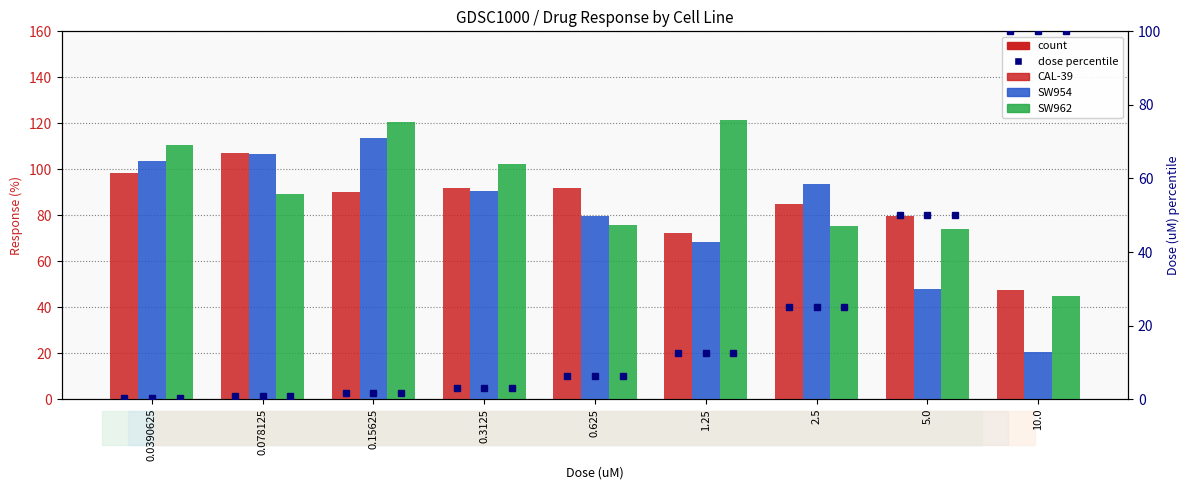

True or false: CAL-39 has a value of 132.7 at 0.15625.

False